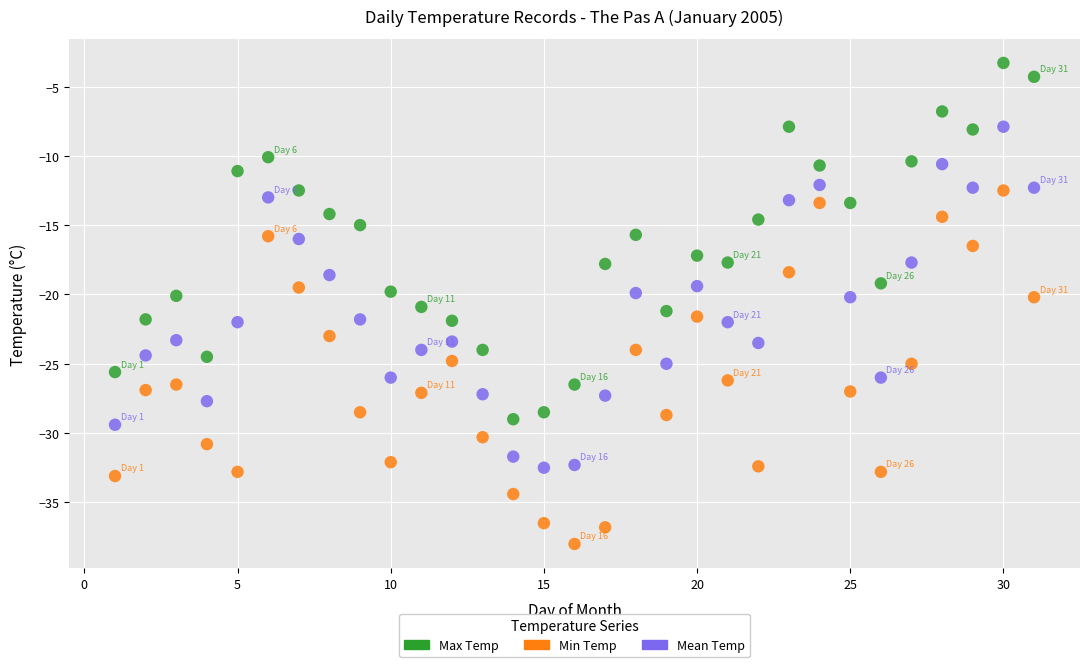

Across all data points, what is the range of X values (max minus min)?

30.0